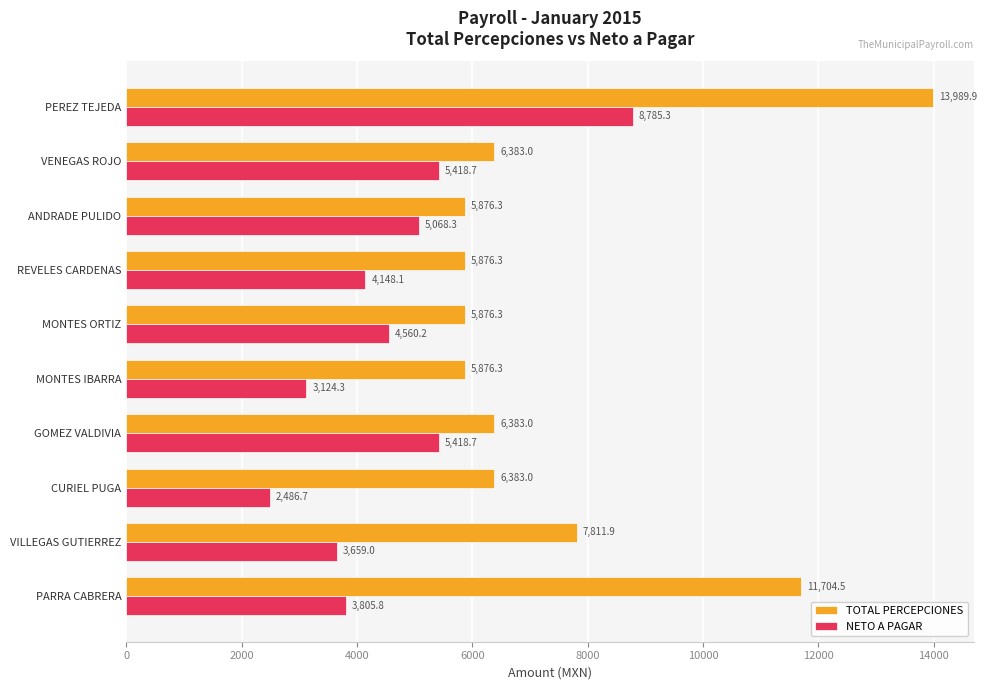

Read the NETO A PAGAR value at PEREZ TEJEDA.

8785.3